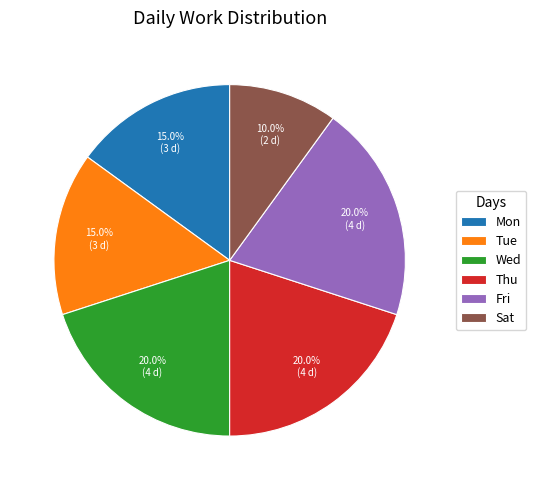

Is there a majority slice in this chart?

No